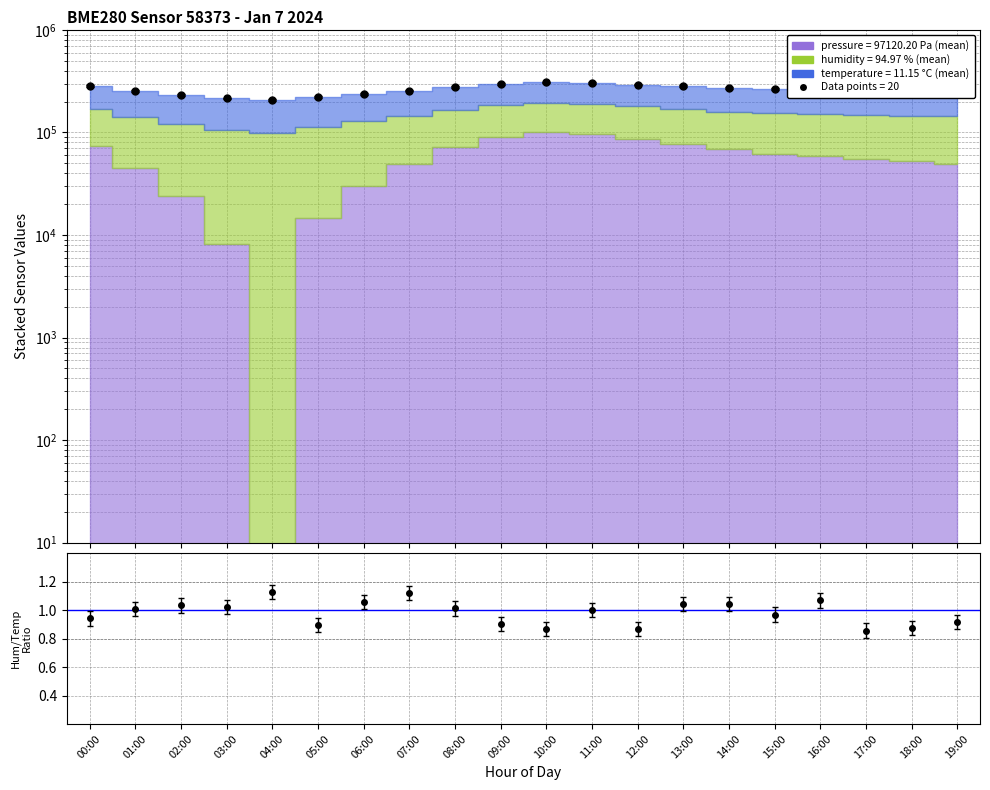

Reading right to left, what are all the values shown in this chart?

Data: 255167.1	257831.6	260596.2	263460.8	266725.3	273354.4	283648.1	293741.8	303735.4	307300.0	298006.3	278819.0	256267.1	236979.7	220857.0	206400.0	215027.8	231650.6	253136.7	282550.6
Ratio: 0.9	0.9	0.9	1.1	1.0	1.0	1.0	0.9	1.0	0.9	0.9	1.0	1.1	1.1	0.9	1.1	1.0	1.0	1.0	0.9